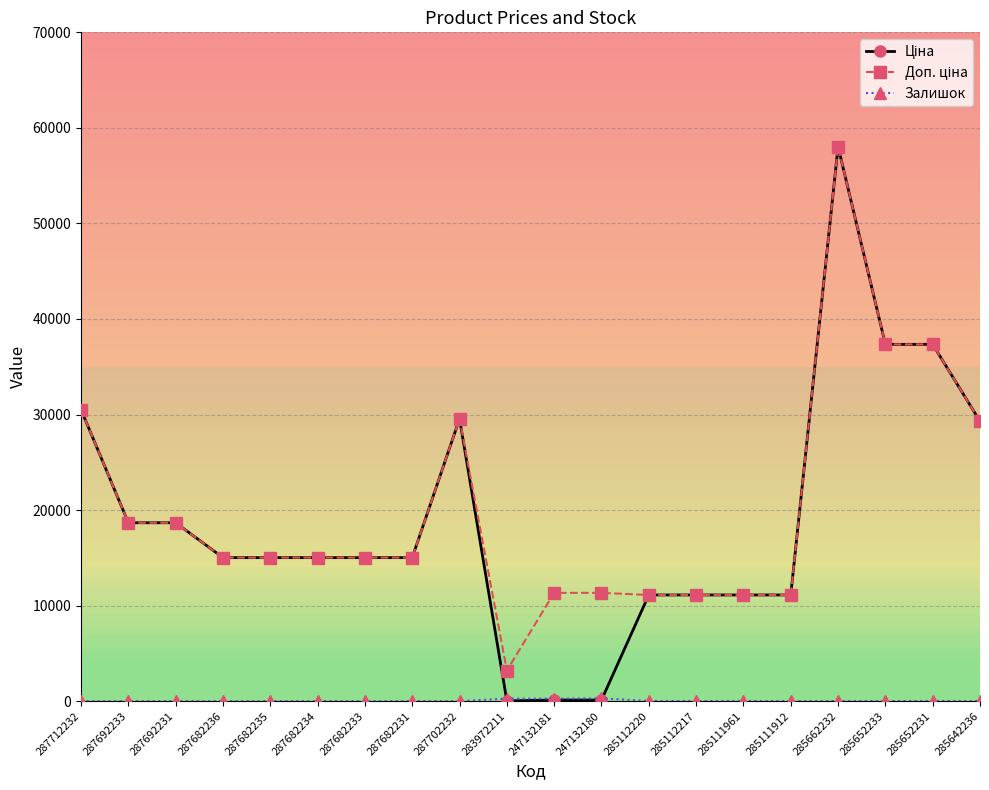

Where does the Ціна series first go above 15019?

287712232